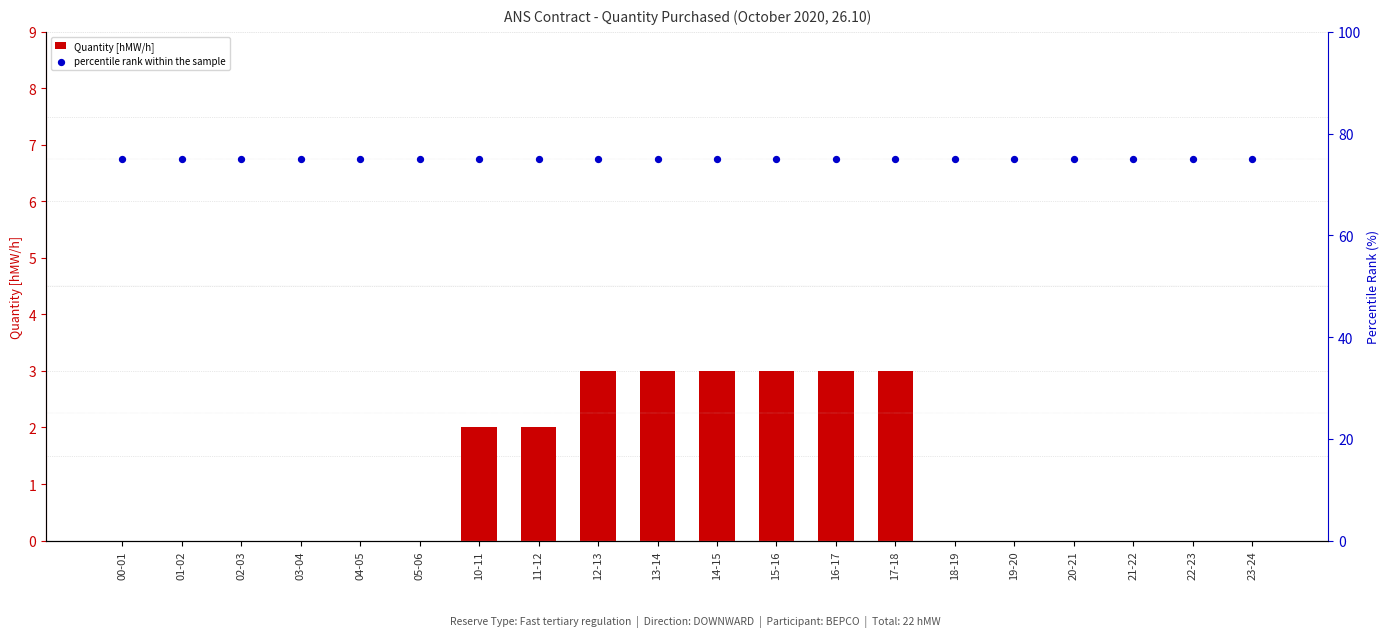

Which series has the largest total across all categories?

percentile rank within the sample